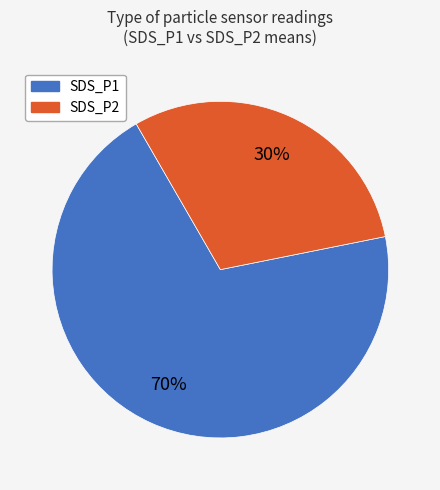

Which slice is the largest?

SDS_P1